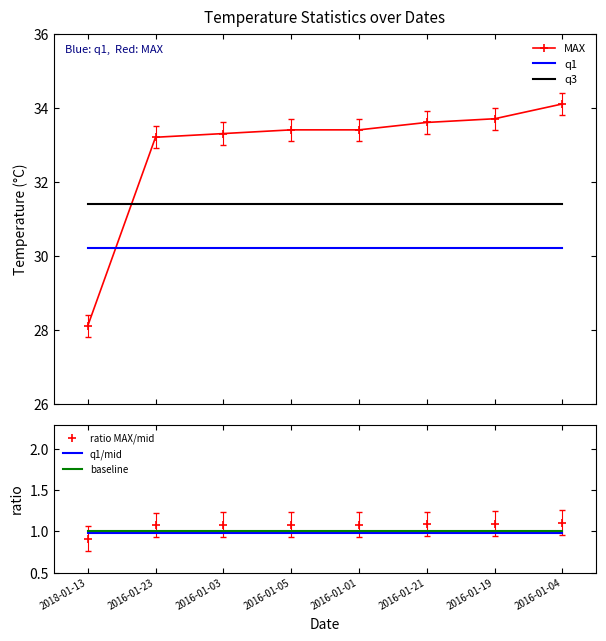

At which category is the sum across all series the highest?

2016-01-04